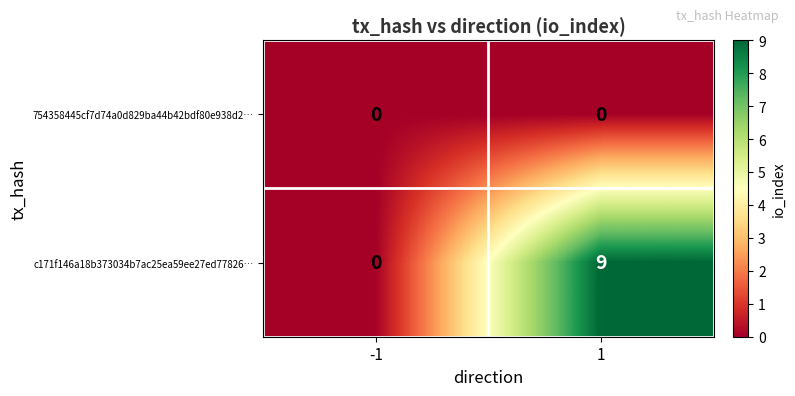

What is the difference between the maximum and minimum values in the c171f146a18b373034b7ac25ea59ee27ed77826… series?

9